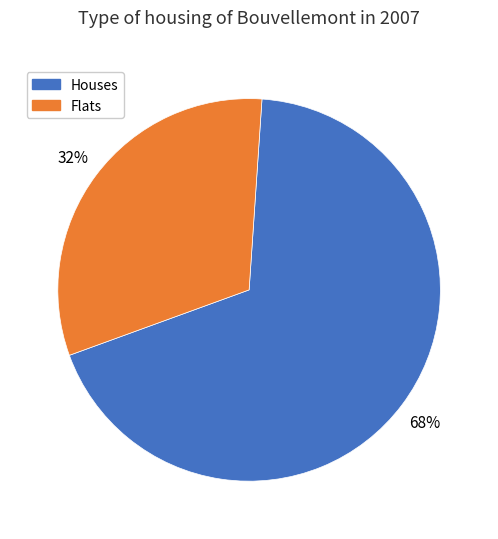

Is there any slice that represents more than half of the pie?

Yes